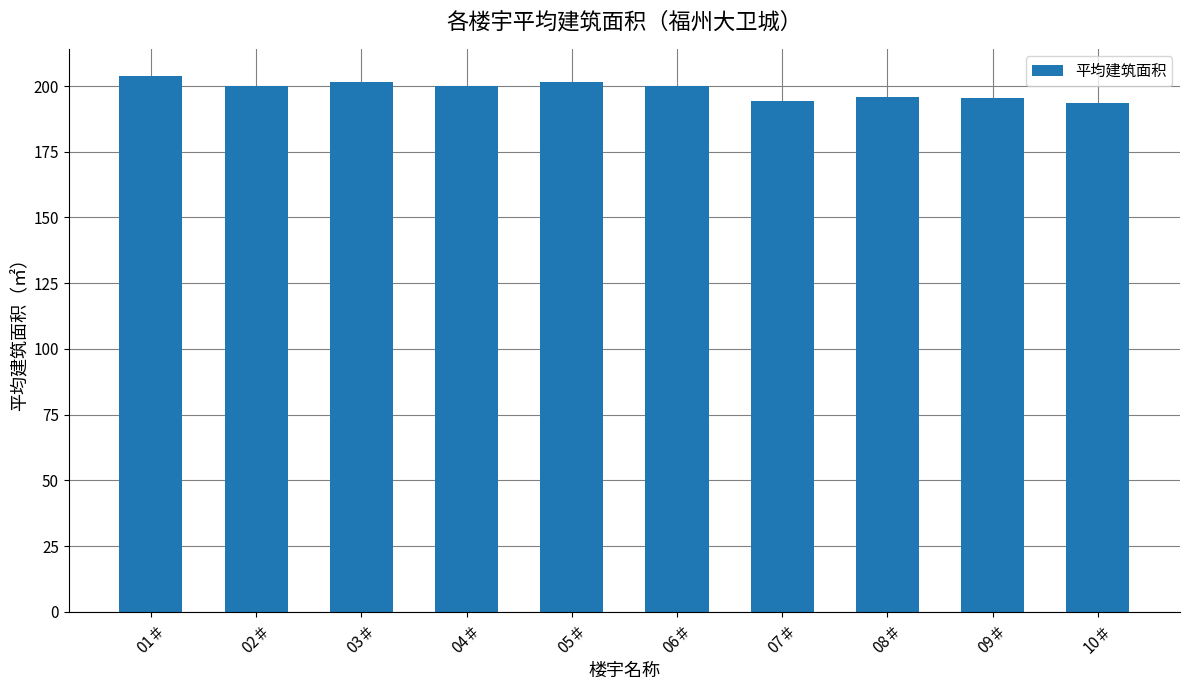

What is the change in value from 05＃ to 06＃?

-1.6